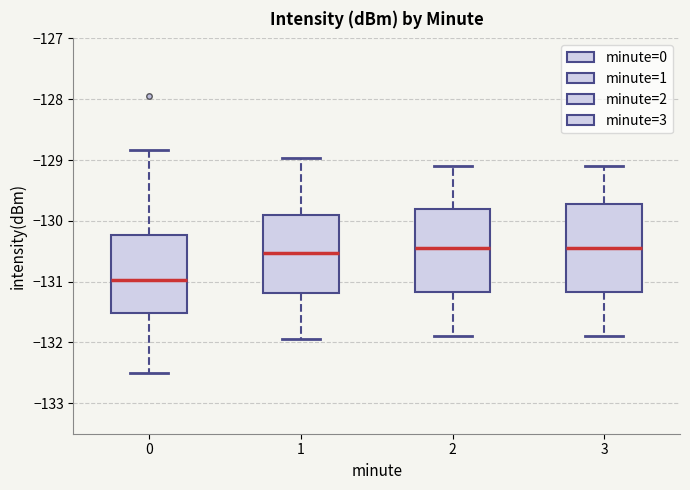

Reading left to right, transcribe this box plot: for each box, give where its median line is, the range the box spans, and where its two whiskers end, as read against the y-axis. The values are not printed on the chart, so give them approximately, as read against the axis.

0: median -131.0, box -131.5 to -130.2, whiskers -132.5 to -128.8
1: median -130.5, box -131.2 to -129.9, whiskers -131.9 to -129.0
2: median -130.4, box -131.2 to -129.8, whiskers -131.9 to -129.1
3: median -130.4, box -131.2 to -129.7, whiskers -131.9 to -129.1